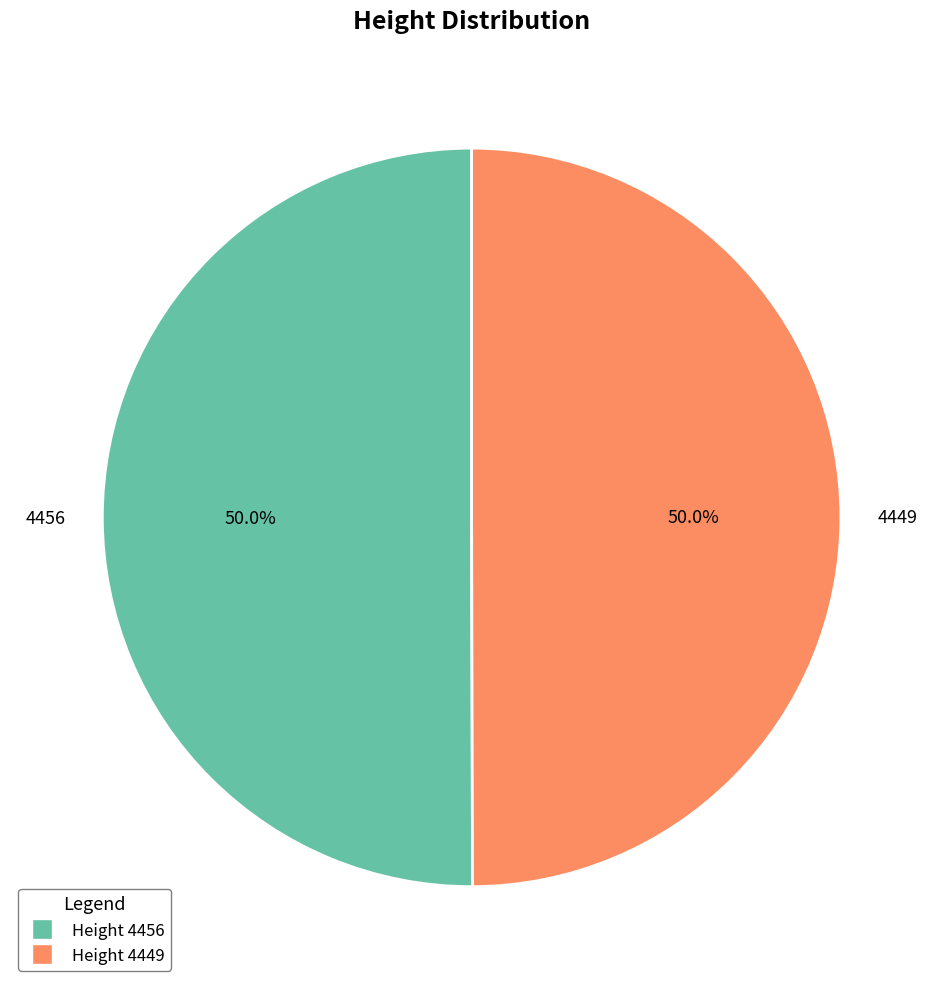

Approximately how many times larger is the value at 4449 compared to 4456?

1.0